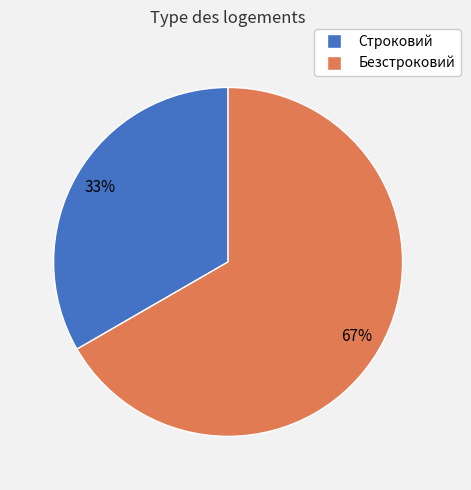

Approximately how many times larger is the value at Безстроковий compared to Строковий?

2.0